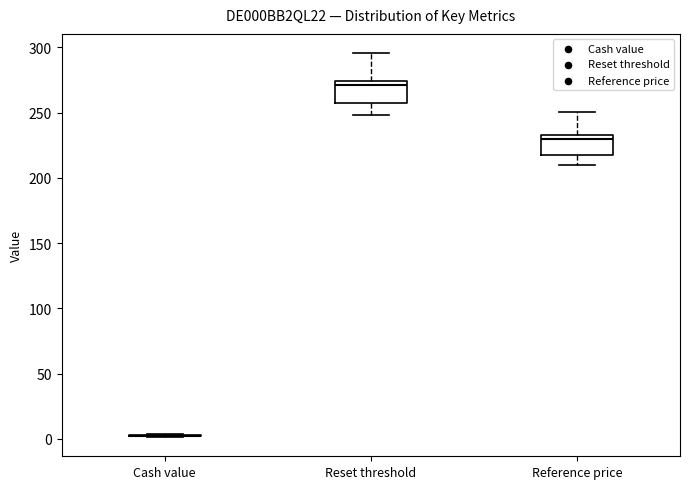

Reading left to right, read every box against the y-axis: the position of its median line, the range the box covers, and the ends of its whiskers. The values are not printed on the chart, so give them approximately, as read against the axis.

Cash value: box collapsed to a line at 0, whiskers 0 to 5
Reset threshold: median 270, box 255 to 275, whiskers 250 to 295
Reference price: median 230, box 220 to 235, whiskers 210 to 250